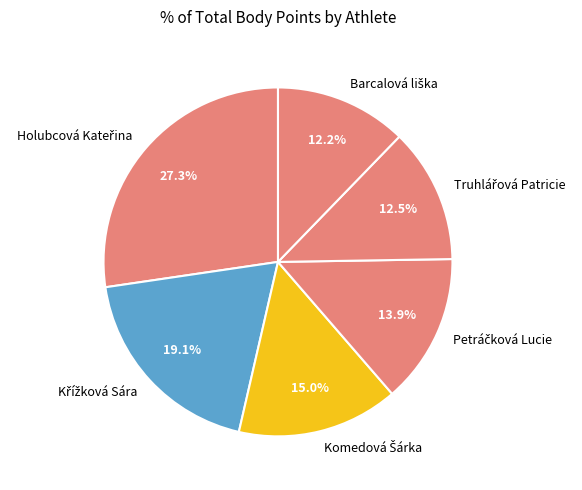

Is there any slice that represents more than half of the pie?

No